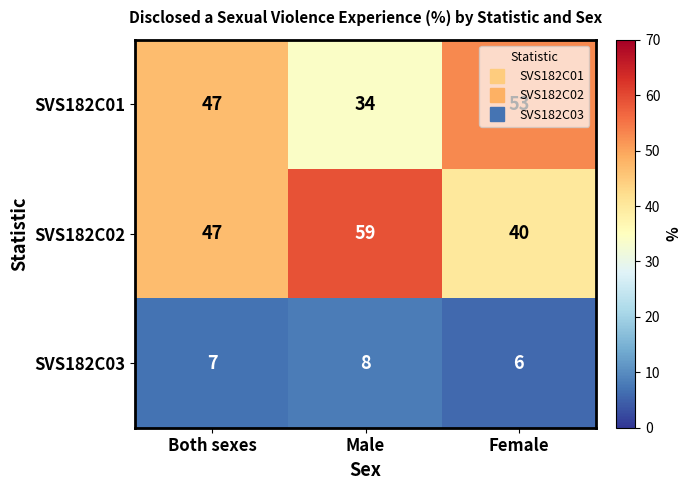

Rank the series at Female from lowest to highest value.

SVS182C03, SVS182C02, SVS182C01